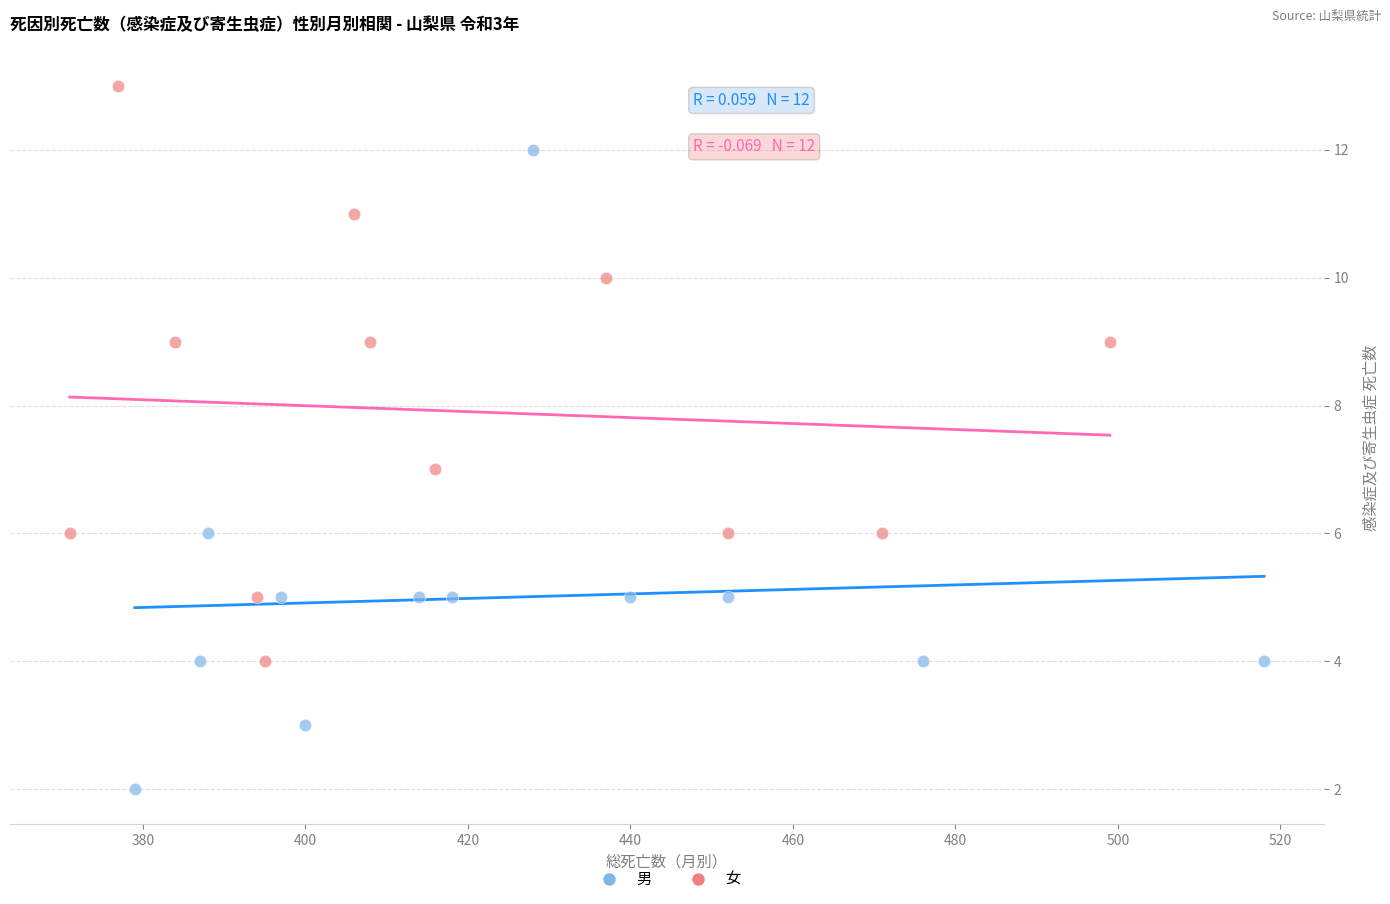

What are all the series names shown in the legend?

男, 女